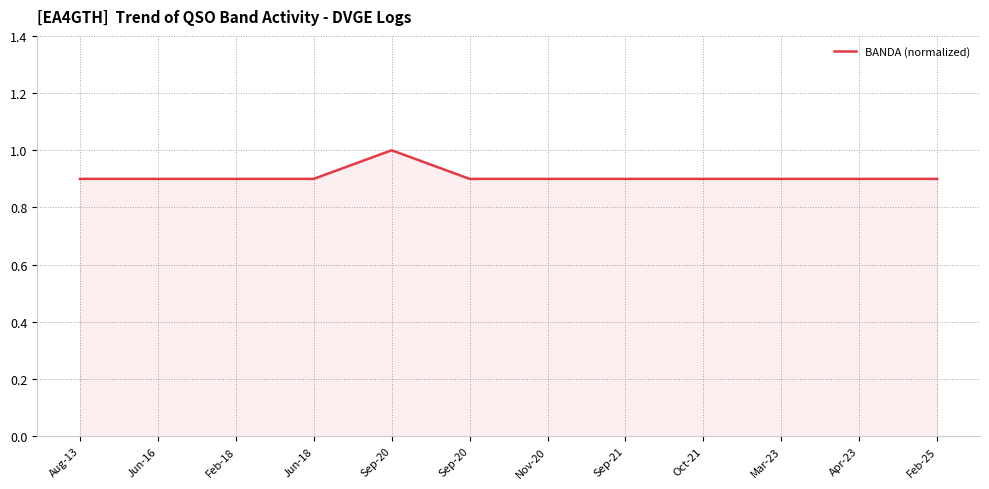

Does the chart display data point markers on the line(s)?

No